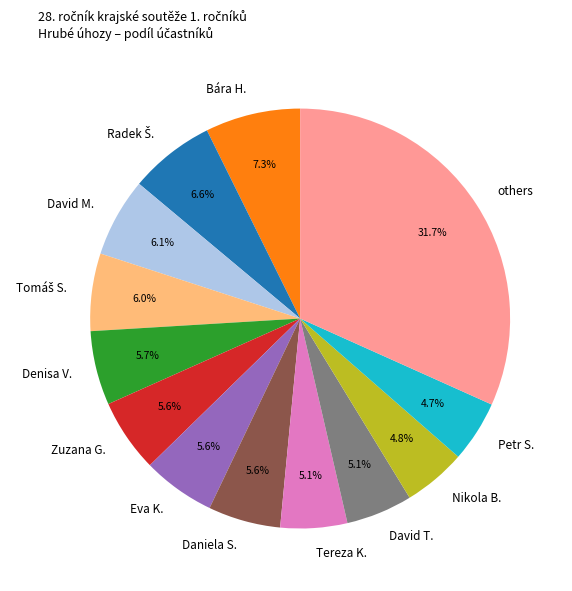

To the nearest percent, what is the difference between the largest and smallest slice percentages?

27%